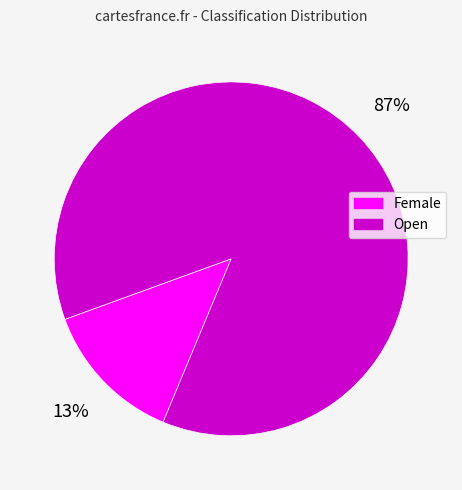

To the nearest percent, what is the combined percentage of Female and Open?

100%